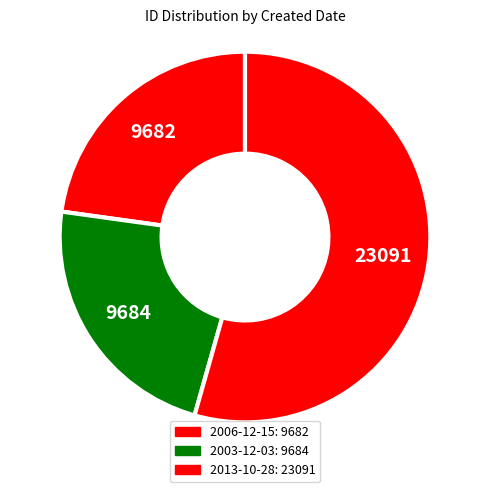

Which category has the biggest portion of the pie?

2013-10-28